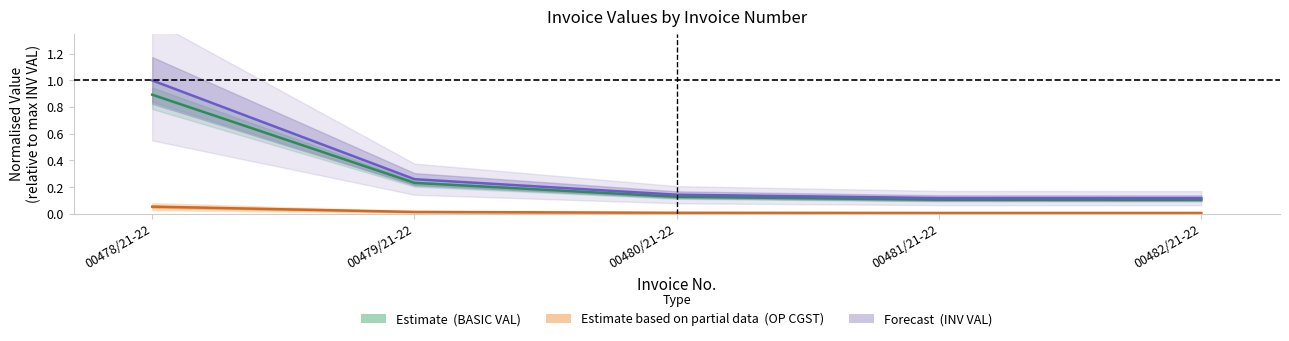

At which label does OP CGST (Estimate based on partial data) reach its peak?

00478/21-22